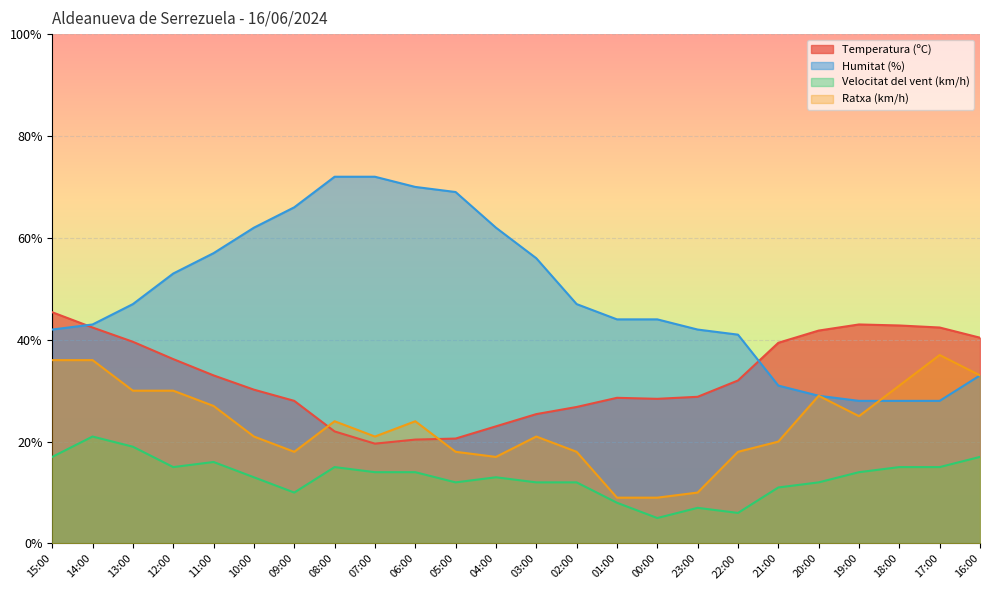

Reading left to right, transcribe all the data shown in this chart.

Temperatura (ºC): 15:00=45.4	14:00=42.4	13:00=39.6	12:00=36.2	11:00=33.0	10:00=30.2	09:00=28.0	08:00=22.0	07:00=19.6	06:00=20.4	05:00=20.6	04:00=23.0	03:00=25.4	02:00=26.8	01:00=28.6	00:00=28.4	23:00=28.8	22:00=32.0	21:00=39.4	20:00=41.8	19:00=43.0	18:00=42.8	17:00=42.4	16:00=40.4
Humitat (%): 15:00=42.0	14:00=43.0	13:00=47.0	12:00=53.0	11:00=57.0	10:00=62.0	09:00=66.0	08:00=72.0	07:00=72.0	06:00=70.0	05:00=69.0	04:00=62.0	03:00=56.0	02:00=47.0	01:00=44.0	00:00=44.0	23:00=42.0	22:00=41.0	21:00=31.0	20:00=29.0	19:00=28.0	18:00=28.0	17:00=28.0	16:00=33.0
Velocitat del vent (km/h): 15:00=17.0	14:00=21.0	13:00=19.0	12:00=15.0	11:00=16.0	10:00=13.0	09:00=10.0	08:00=15.0	07:00=14.0	06:00=14.0	05:00=12.0	04:00=13.0	03:00=12.0	02:00=12.0	01:00=8.0	00:00=5.0	23:00=7.0	22:00=6.0	21:00=11.0	20:00=12.0	19:00=14.0	18:00=15.0	17:00=15.0	16:00=17.0
Ratxa (km/h): 15:00=36.0	14:00=36.0	13:00=30.0	12:00=30.0	11:00=27.0	10:00=21.0	09:00=18.0	08:00=24.0	07:00=21.0	06:00=24.0	05:00=18.0	04:00=17.0	03:00=21.0	02:00=18.0	01:00=9.0	00:00=9.0	23:00=10.0	22:00=18.0	21:00=20.0	20:00=29.0	19:00=25.0	18:00=31.0	17:00=37.0	16:00=33.0